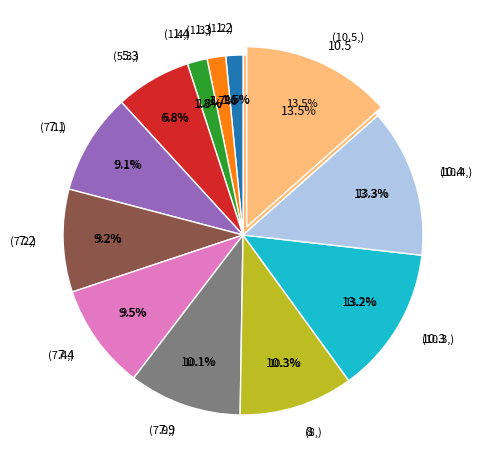

How many slices are in this pie chart?

12